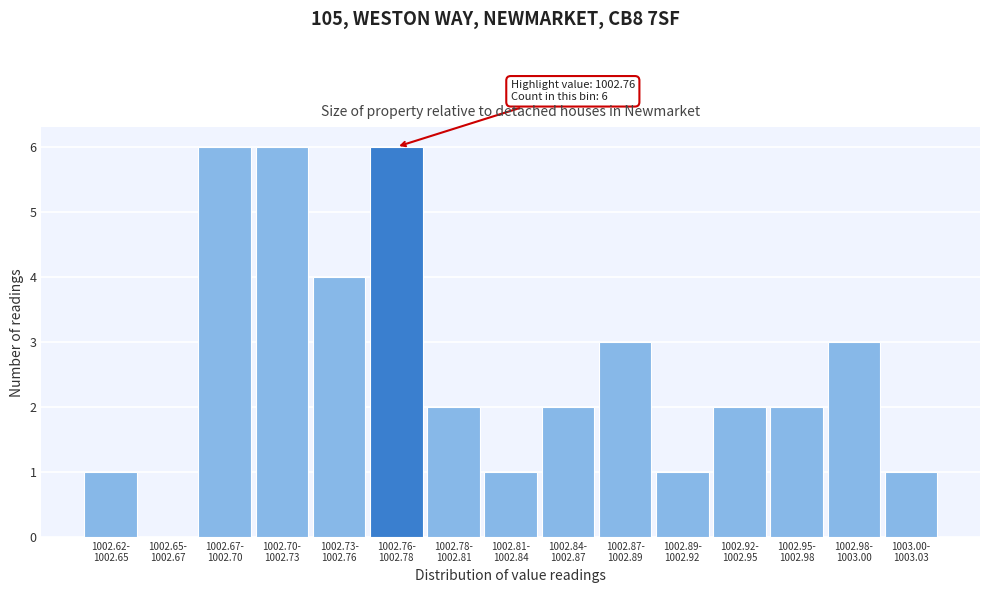

What is the sum of all values?

40